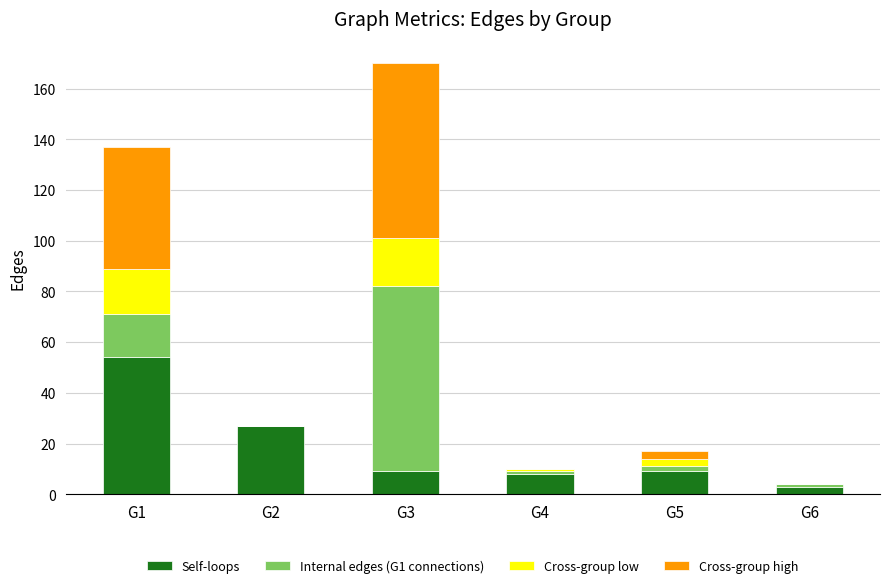

The value of Self-loops at G5 is 9. True or false?

True